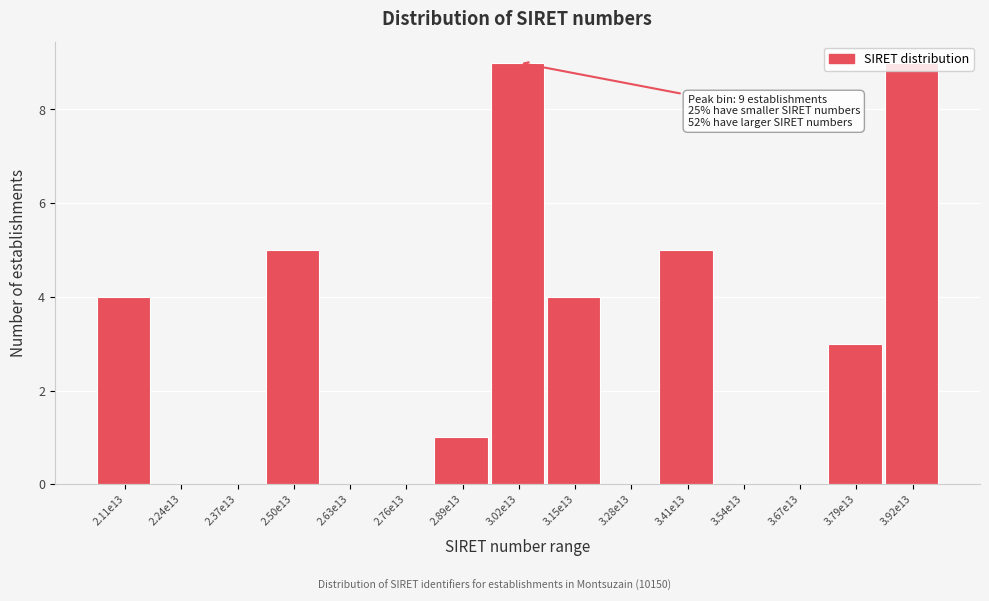

What is the change in value from 2.89e13 to 3.79e13?

+2